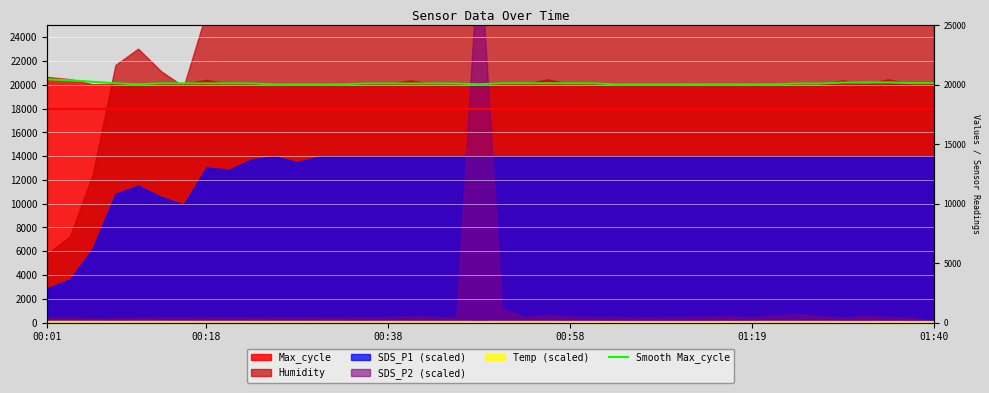

What is the change in value from 15 to 30?

-64.8